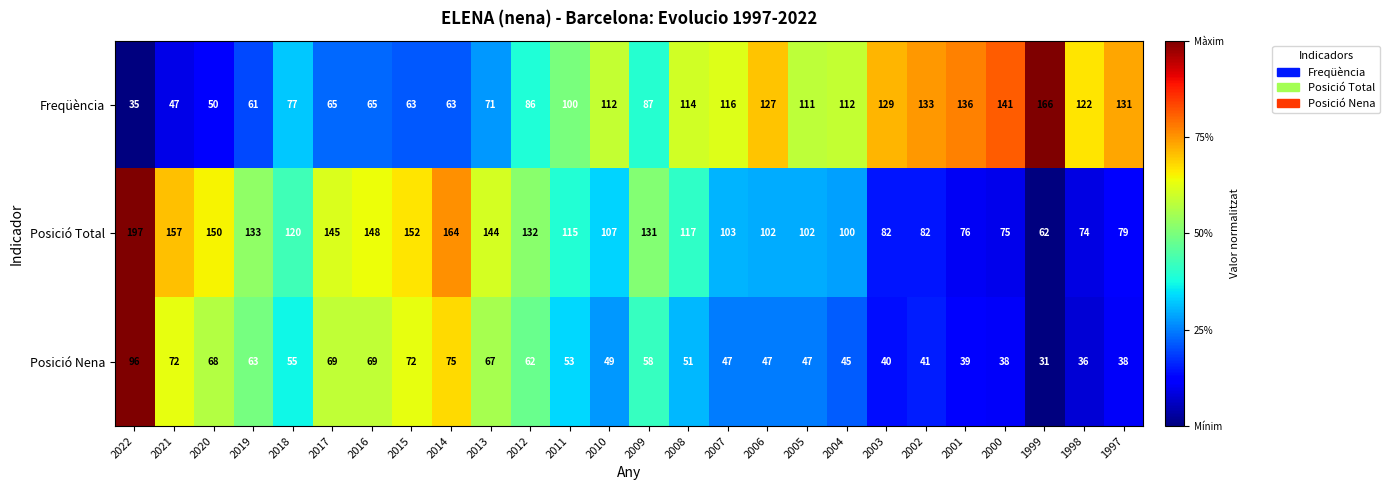

Rank the series at 2020 from lowest to highest value.

Freqüència, Posició Nena, Posició Total